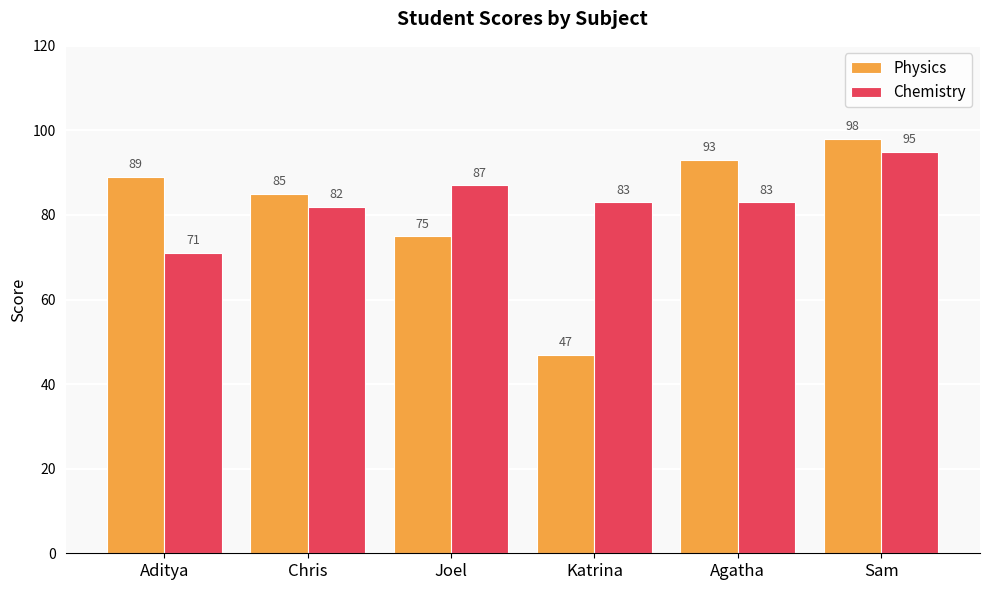

How many bars are there in total?

12